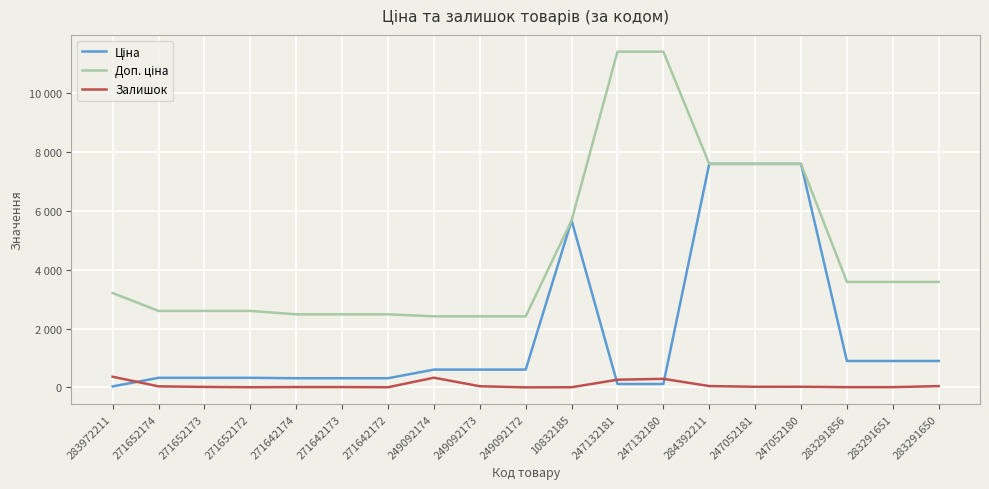

Between 271652172 and 247052181, which series saw the biggest shift?

Ціна